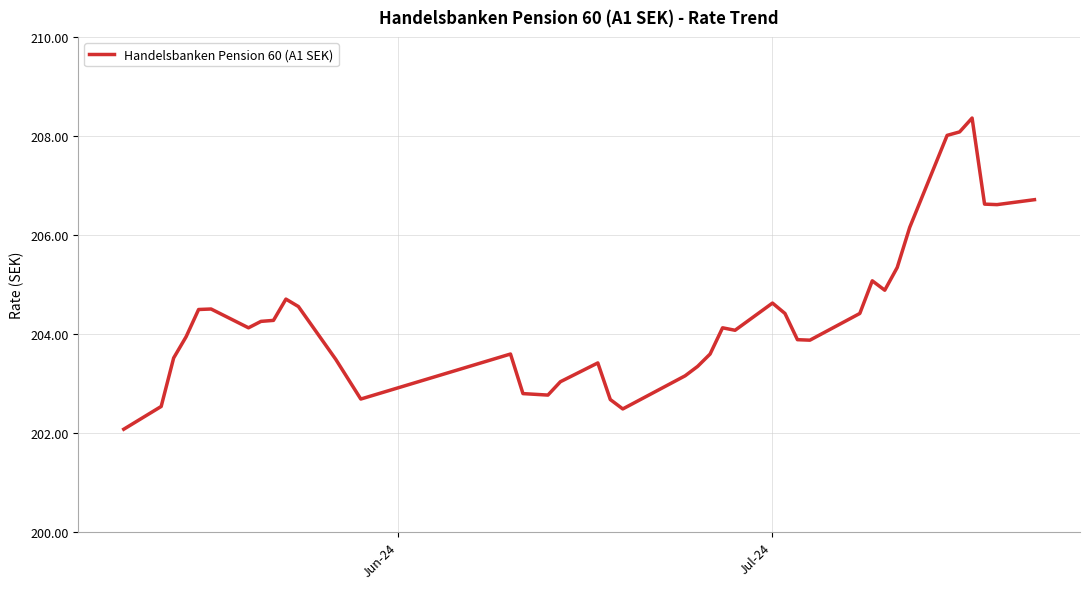

Does the chart display data point markers on the line(s)?

No